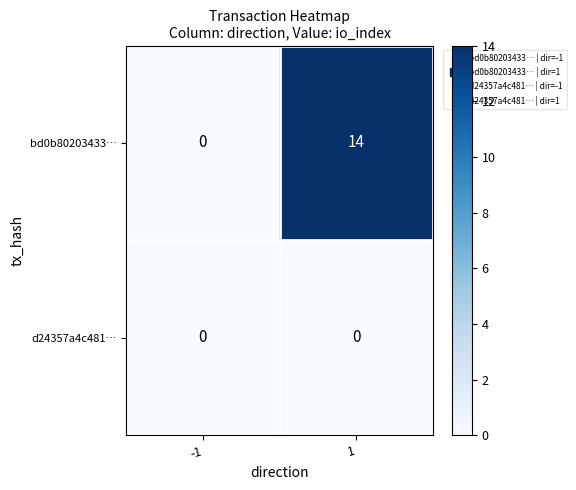

What is the sum of all bd0b80203433… values?

14